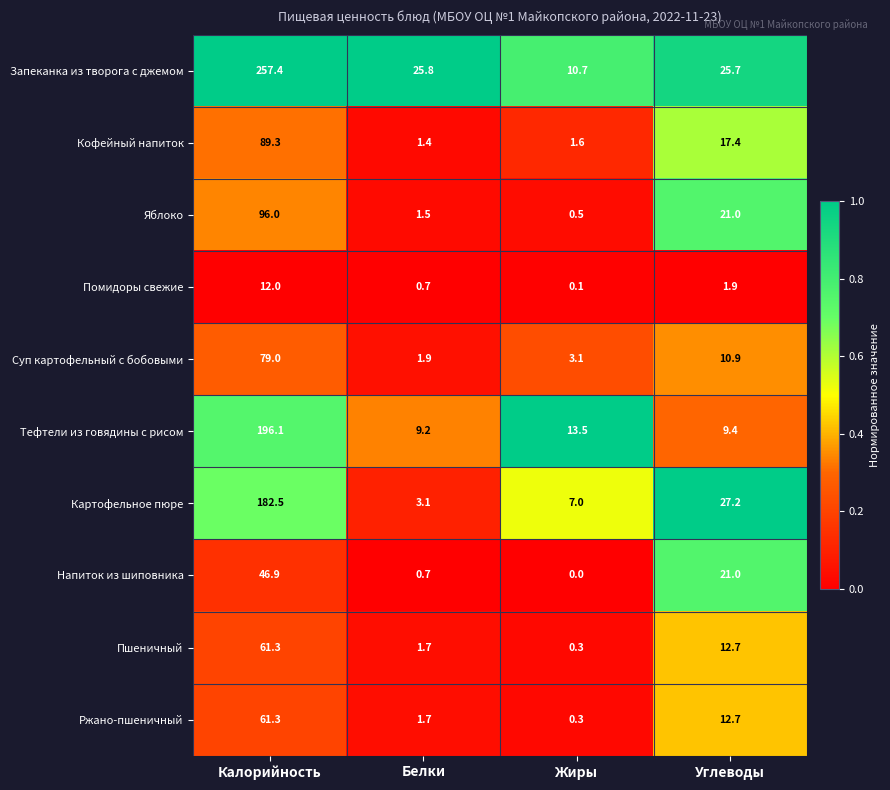

Rank the categories by Тефтели из говядины с рисом value from lowest to highest.

Белки, Углеводы, Жиры, Калорийность